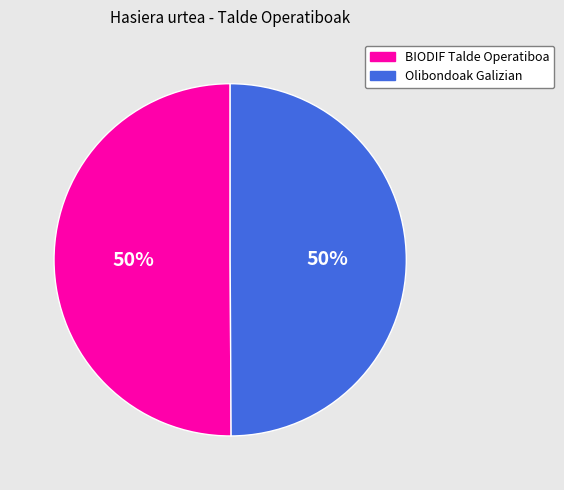

To the nearest percent, what percentage of the pie is BIODIF Talde Operatiboa?

50%